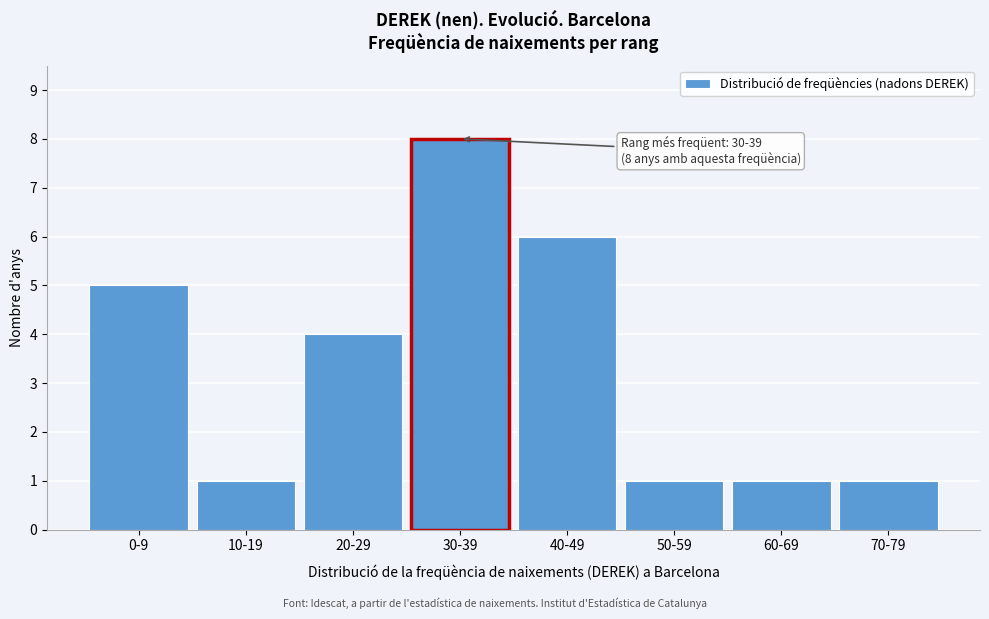

Reading left to right, what are all the values shown in this chart?

5	1	4	8	6	1	1	1